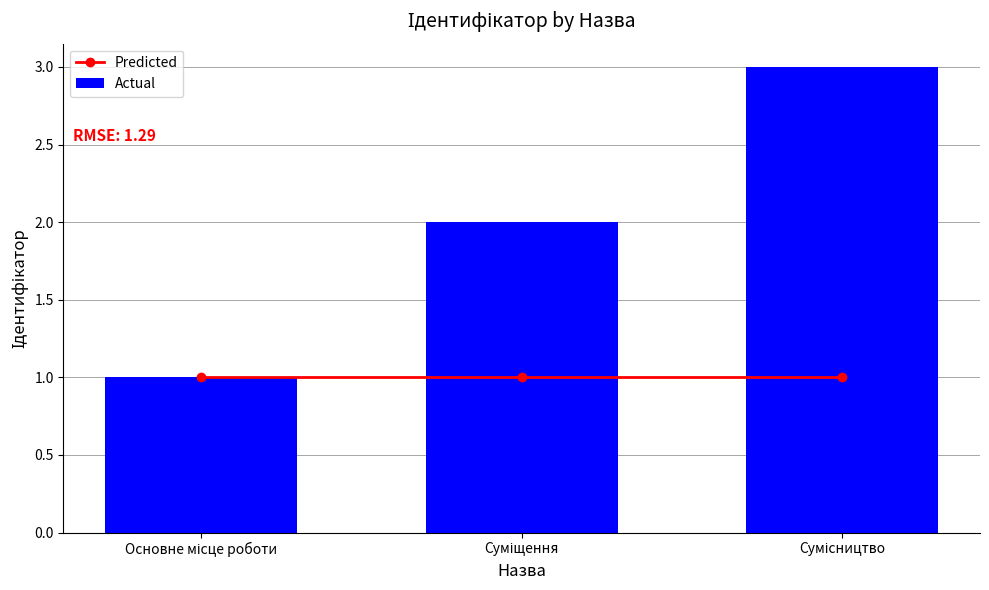

At which label does Actual first exceed 2?

Сумісництво